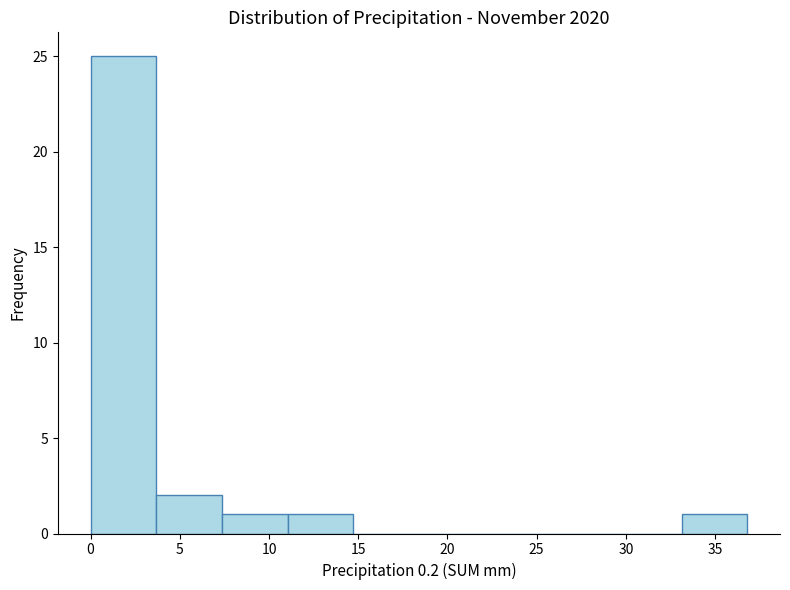

Reading left to right, transcribe this chart: for each bar, give the range it covers on the x-axis and its height. Neither the bar edges nor the heights are printed on the chart, so give them approximately, as read against the axes.

0.0 to 3.5: 25
3.5 to 7.5: 2
7.5 to 11.0: 1
11.0 to 14.5: 1
14.5 to 18.5: 0
18.5 to 22.0: 0
22.0 to 26.0: 0
26.0 to 29.5: 0
29.5 to 33.0: 0
33.0 to 37.0: 1